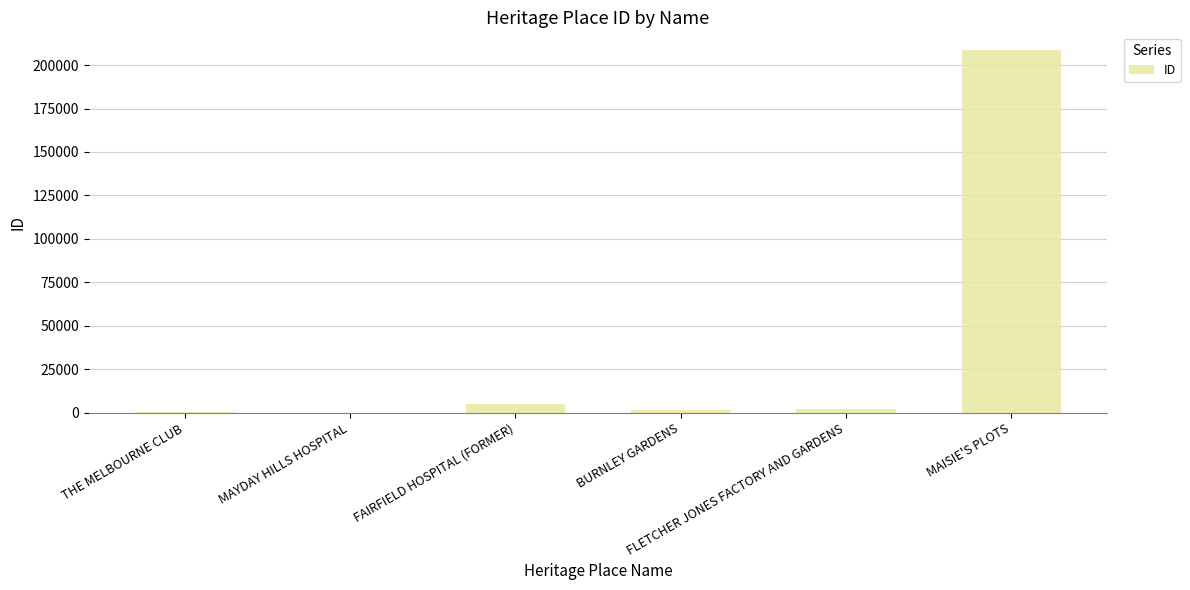

Between FLETCHER JONES FACTORY AND GARDENS and MAISIE'S PLOTS, which is larger?

MAISIE'S PLOTS